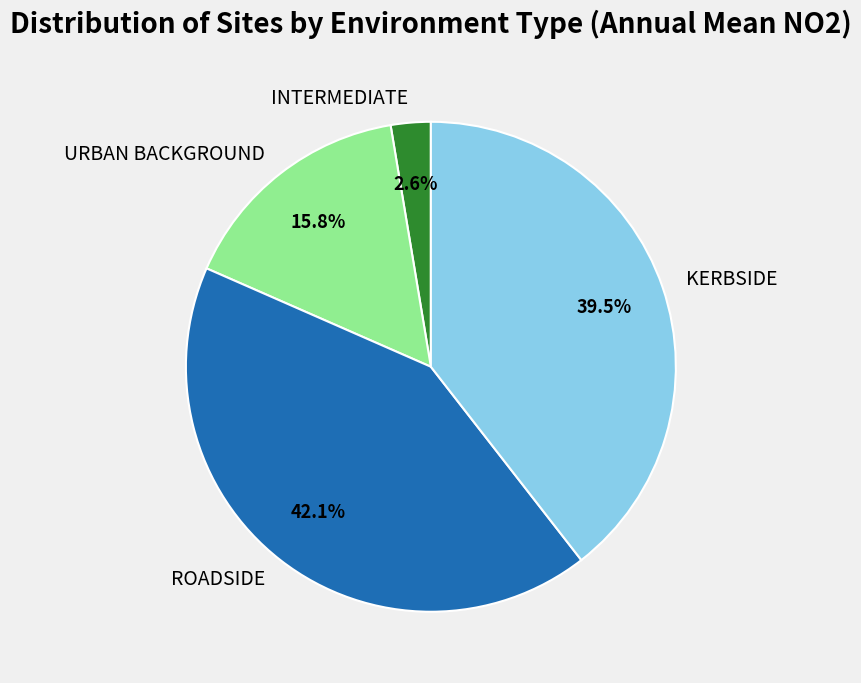

Which slice is the smallest?

INTERMEDIATE